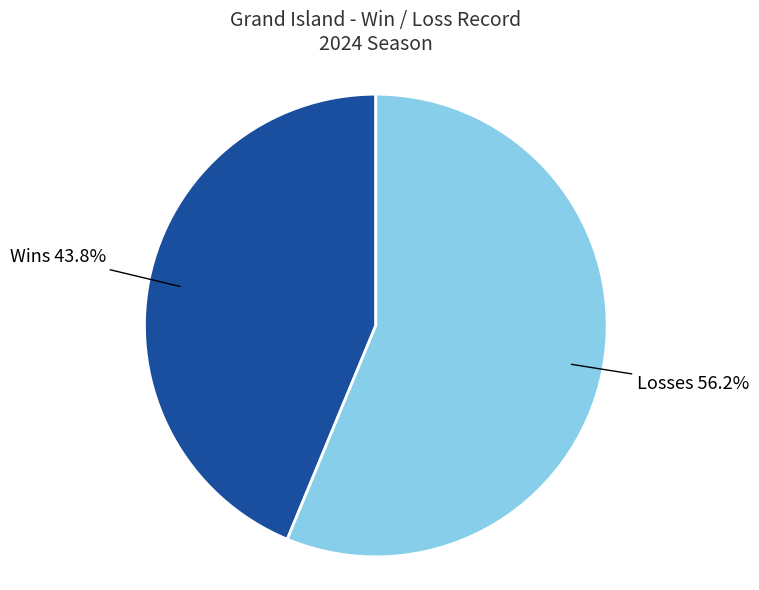

Does any single category account for the majority?

Yes